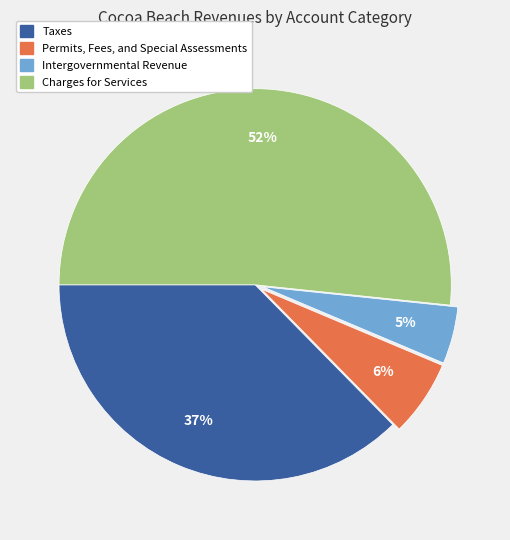

To the nearest percent, what is the average slice percentage?

25%